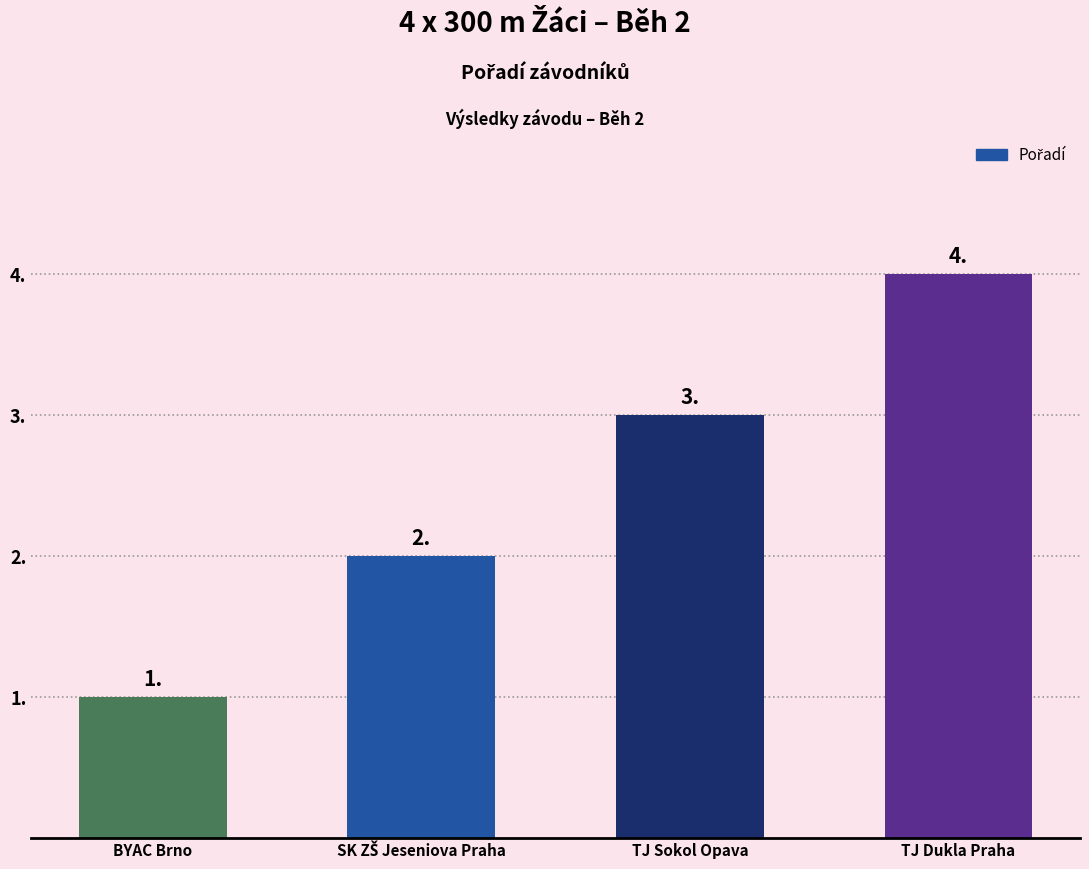

How many data points are less than 3?

2